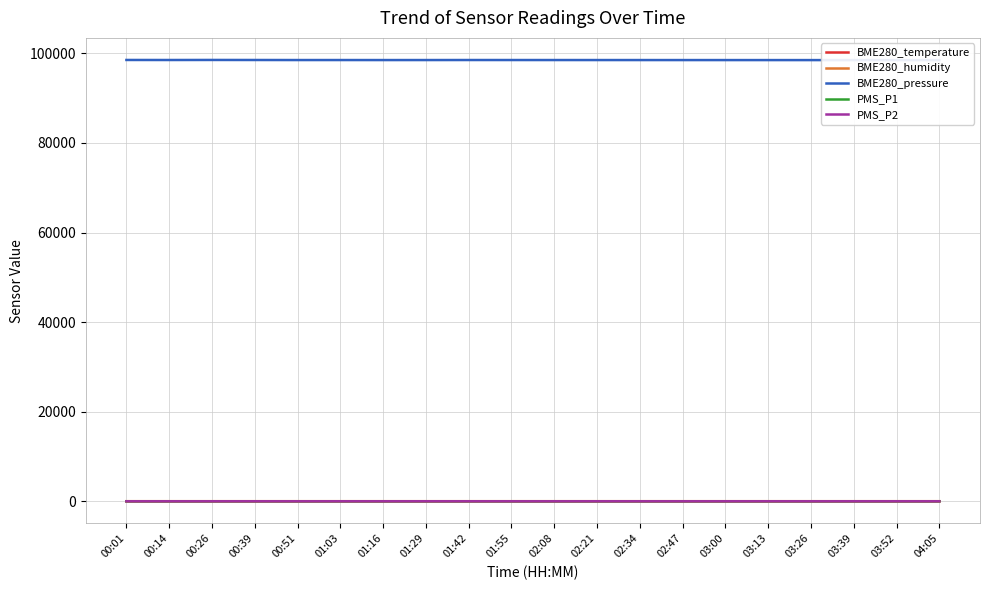

True or false: PMS_P1 and BME280_temperature intersect in this chart.

False